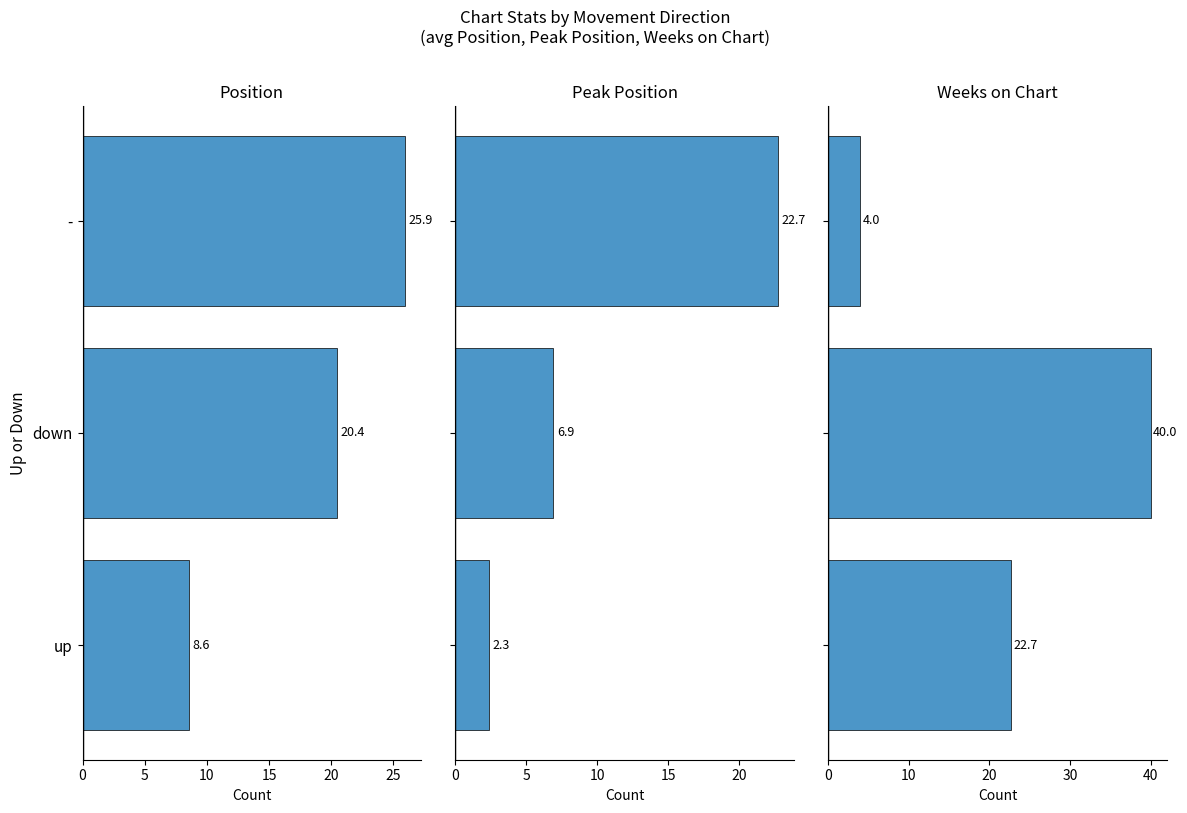

How many series are shown in this chart?

3